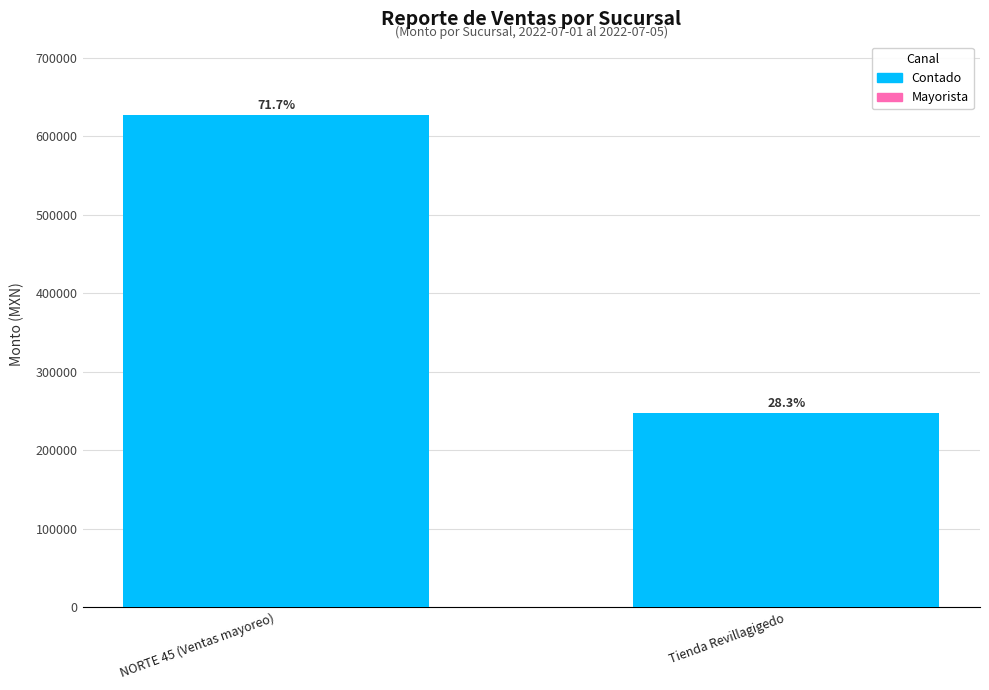

Does the chart contain any negative values?

No